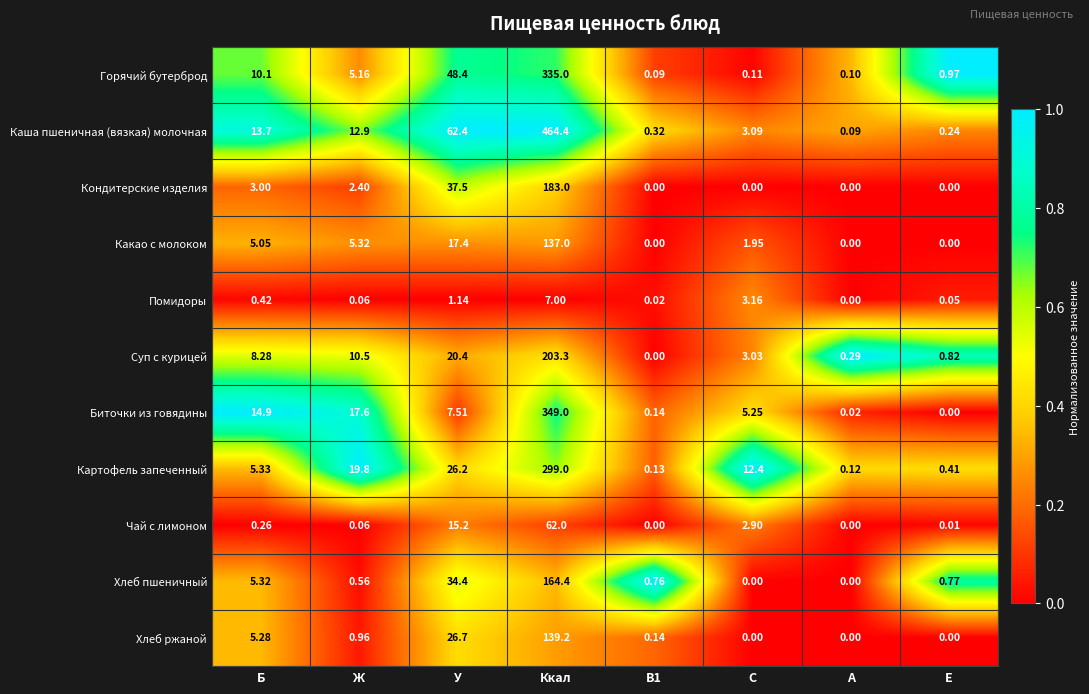

At which category is the sum across all series the highest?

Ккал